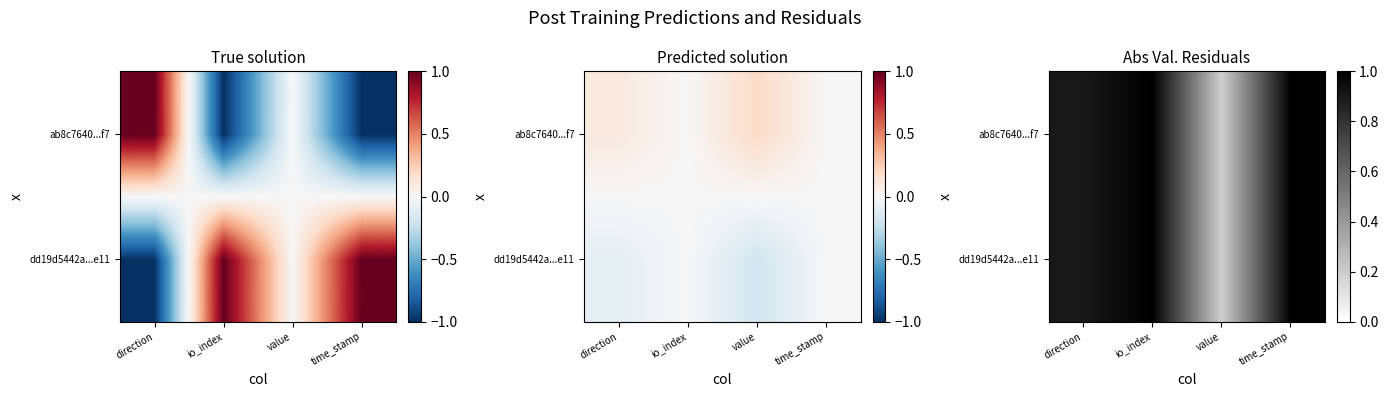

True or false: ab8c7640...f7 has a value of 1.0 at time_stamp.

True